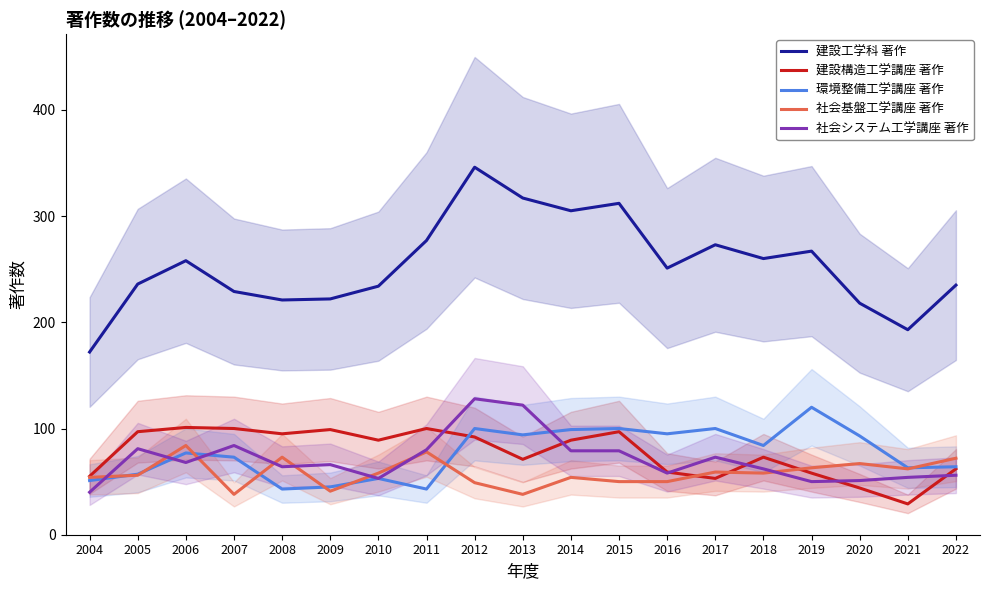

How many data points in 社会基盤工学講座 著作 are less than 58?

9